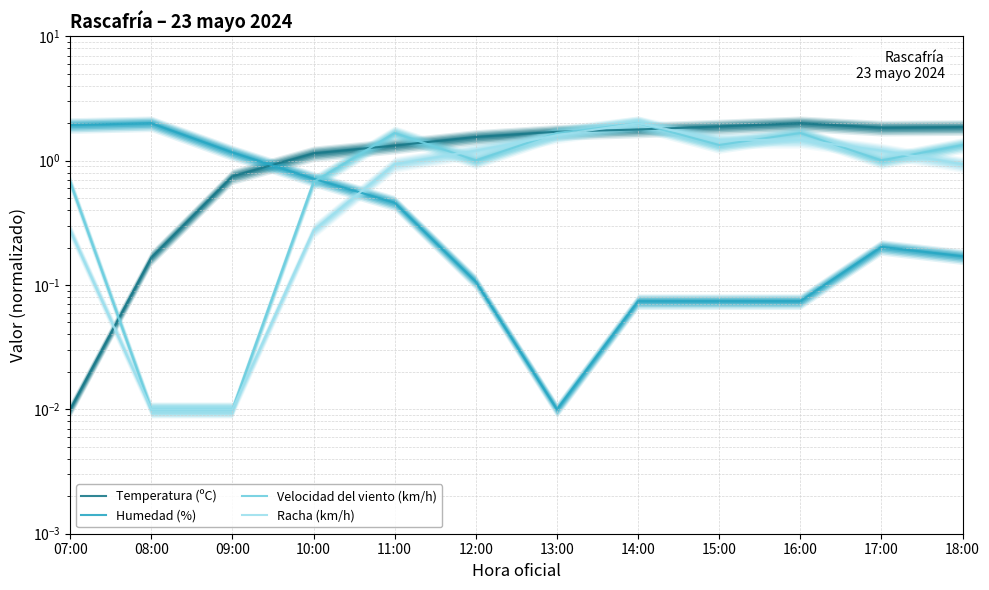

How many interior local peaks does the Racha (km/h) series have?

1